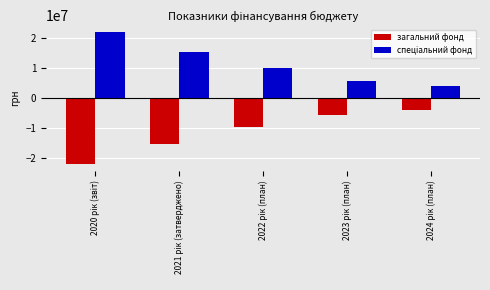

What is the lowest value of the загальний фонд series?

-21972191